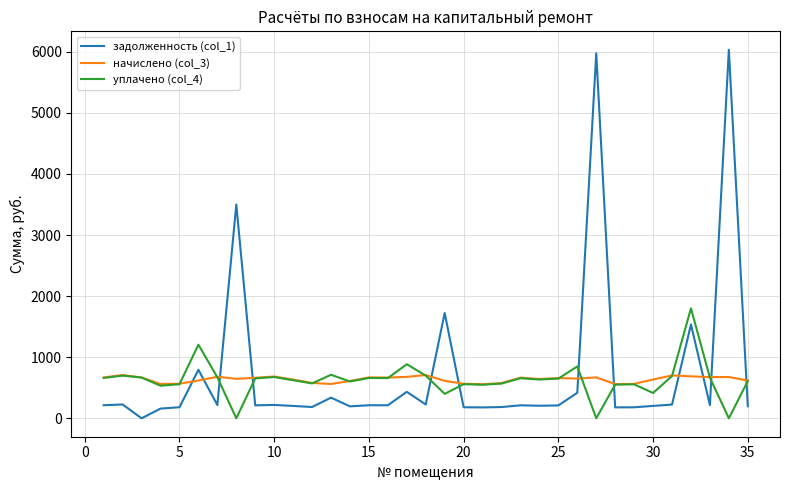

Is this an area chart (filled region under the line)?

No